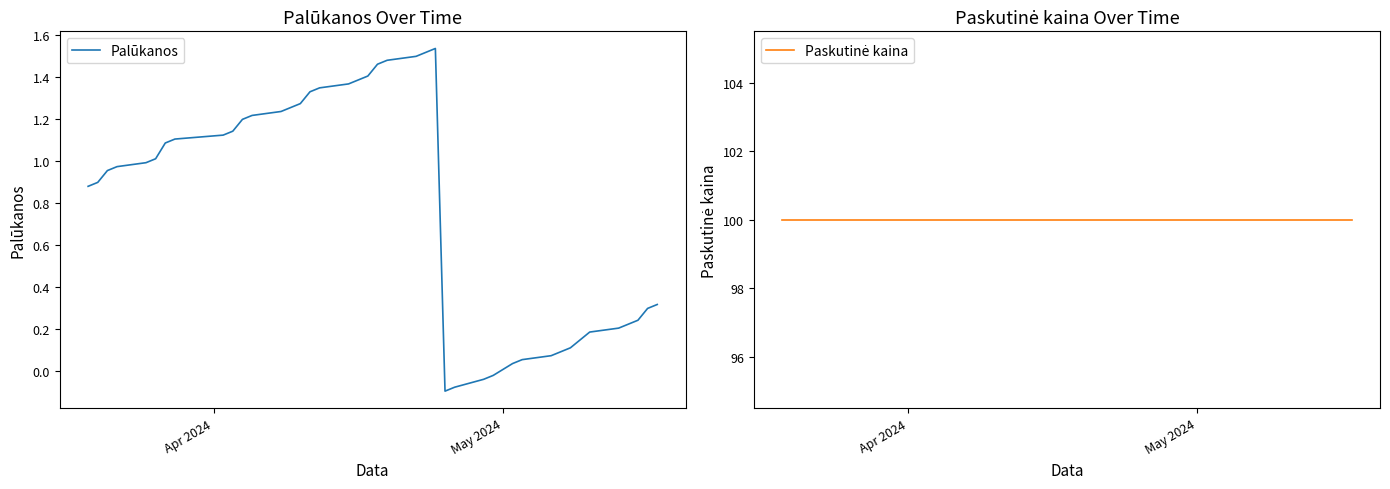

Which series has the widest spread of values?

Palūkanos